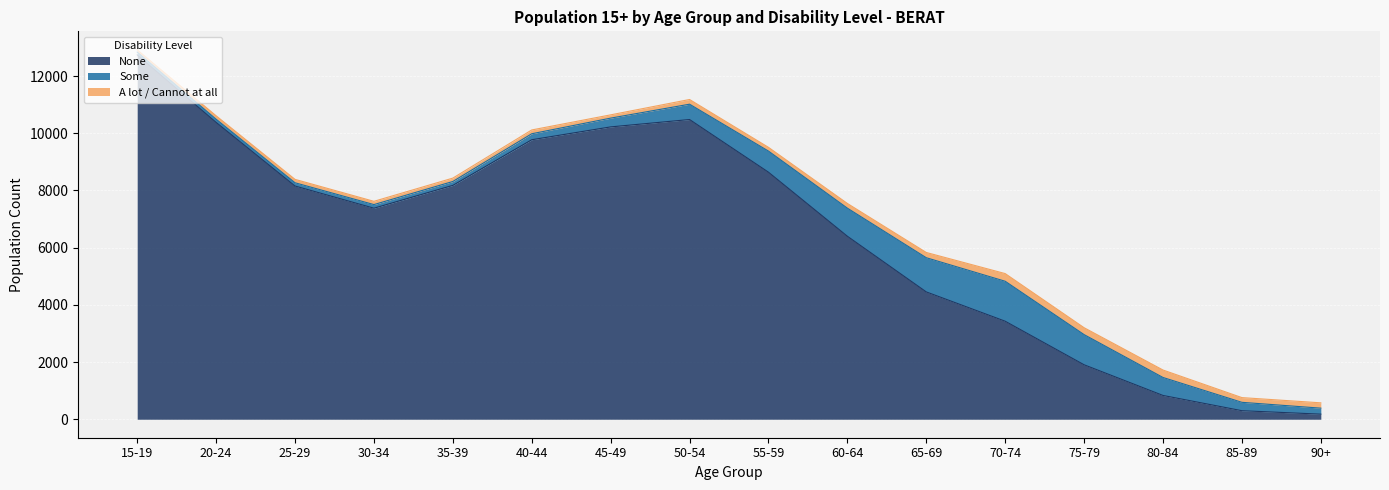

Between 50-54 and 85-89, which series saw the biggest shift?

None